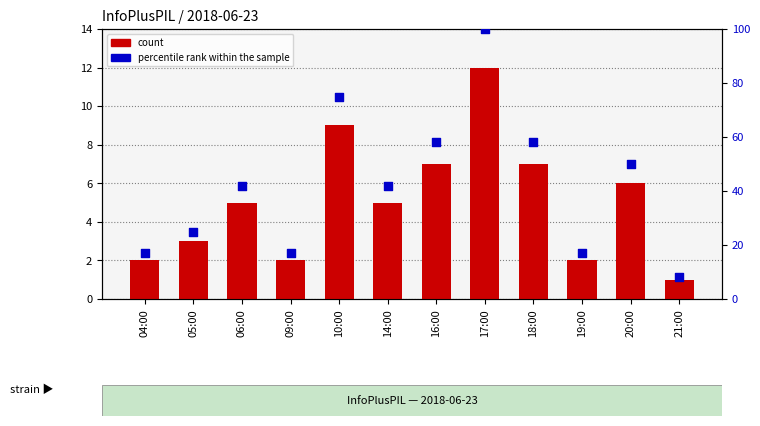

Is the value of percentile rank within the sample at 16:00 greater than the value of count at 14:00?

Yes